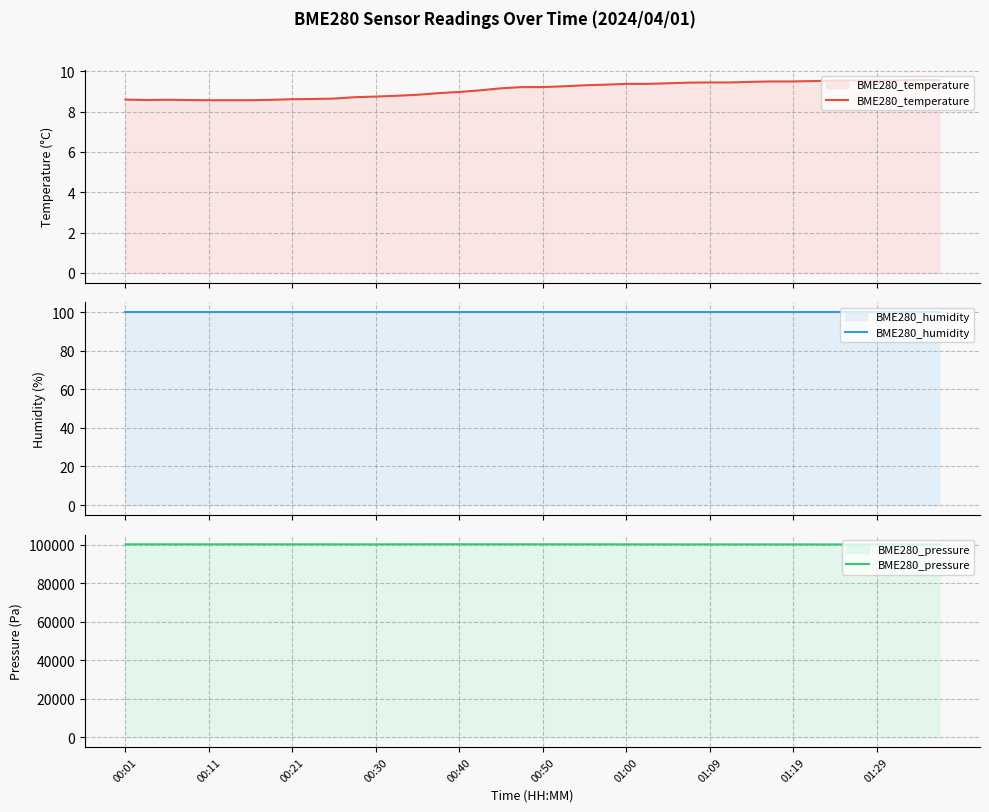

True or false: BME280_humidity has a value of 40.7 at 34.

False